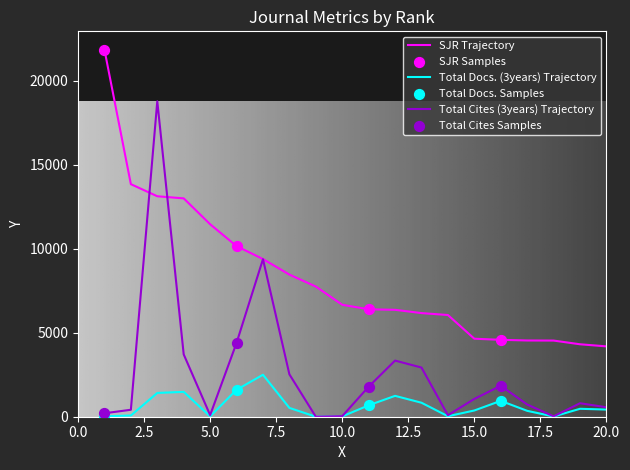

List the series in order of their peak value, lowest first.

Total Docs. (3years) Trajectory, Total Cites (3years) Trajectory, SJR Trajectory